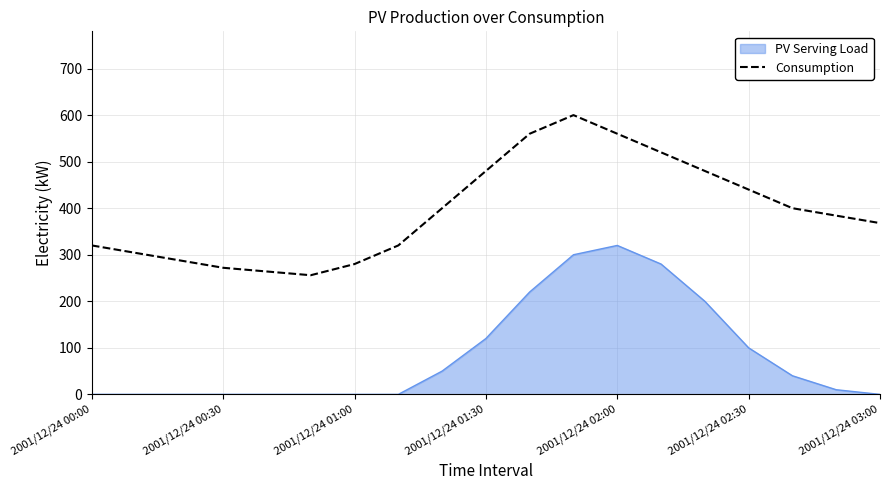

Rank the series by their average value, from lowest to highest.

PV Serving Load, Consumption